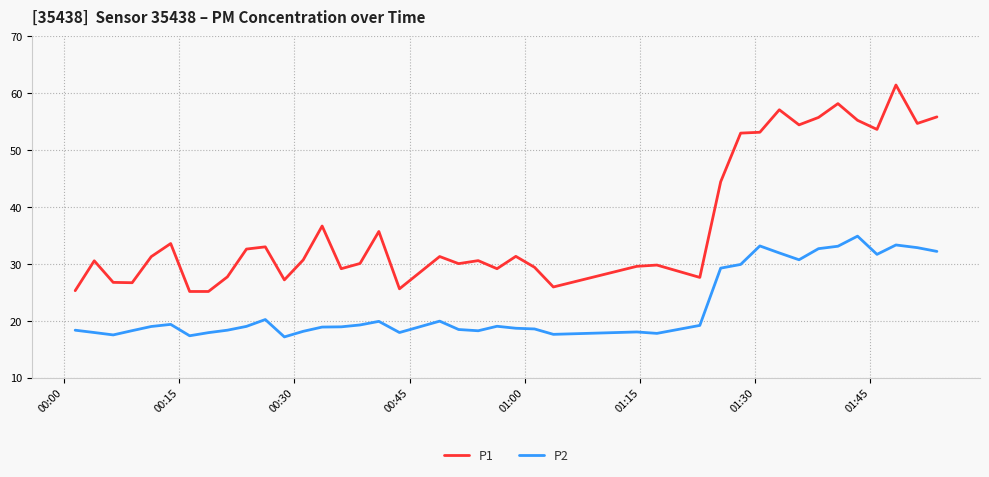

How many lines are shown in the chart?

2